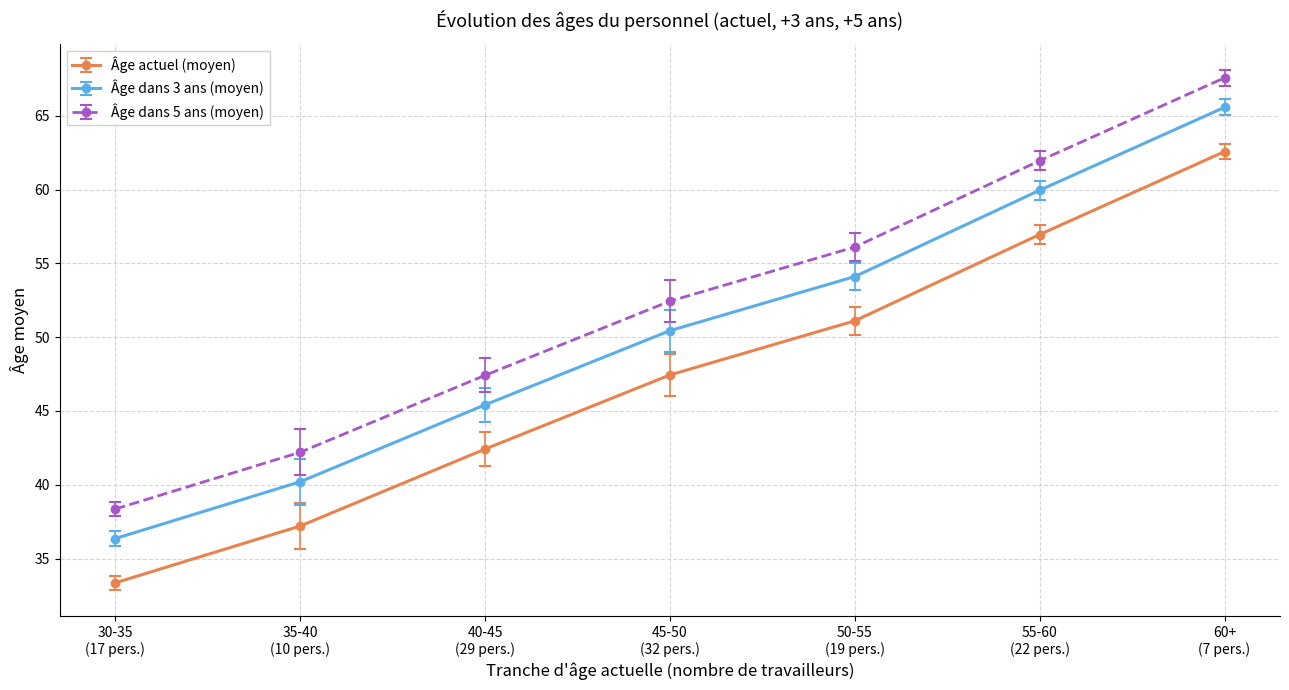

What is the label of the 3rd point from the right?

50-55
(19 pers.)